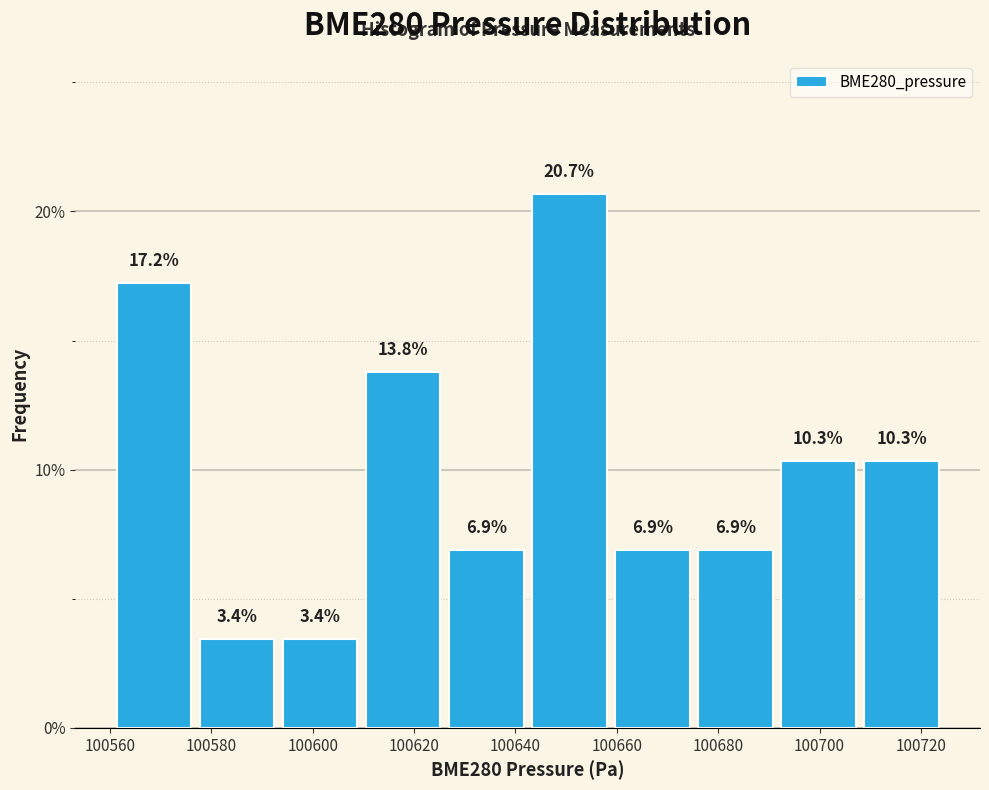

Reading left to right, transcribe this chart: for each bar, give the range it covers on the x-axis and its height. The bar edges are not printed on the chart, so give them approximately, as read against the axis.

100560 to 100576: 17.2
100576 to 100594: 3.4
100594 to 100610: 3.4
100610 to 100626: 13.8
100626 to 100642: 6.9
100642 to 100658: 20.7
100658 to 100676: 6.9
100676 to 100692: 6.9
100692 to 100708: 10.3
100708 to 100724: 10.3